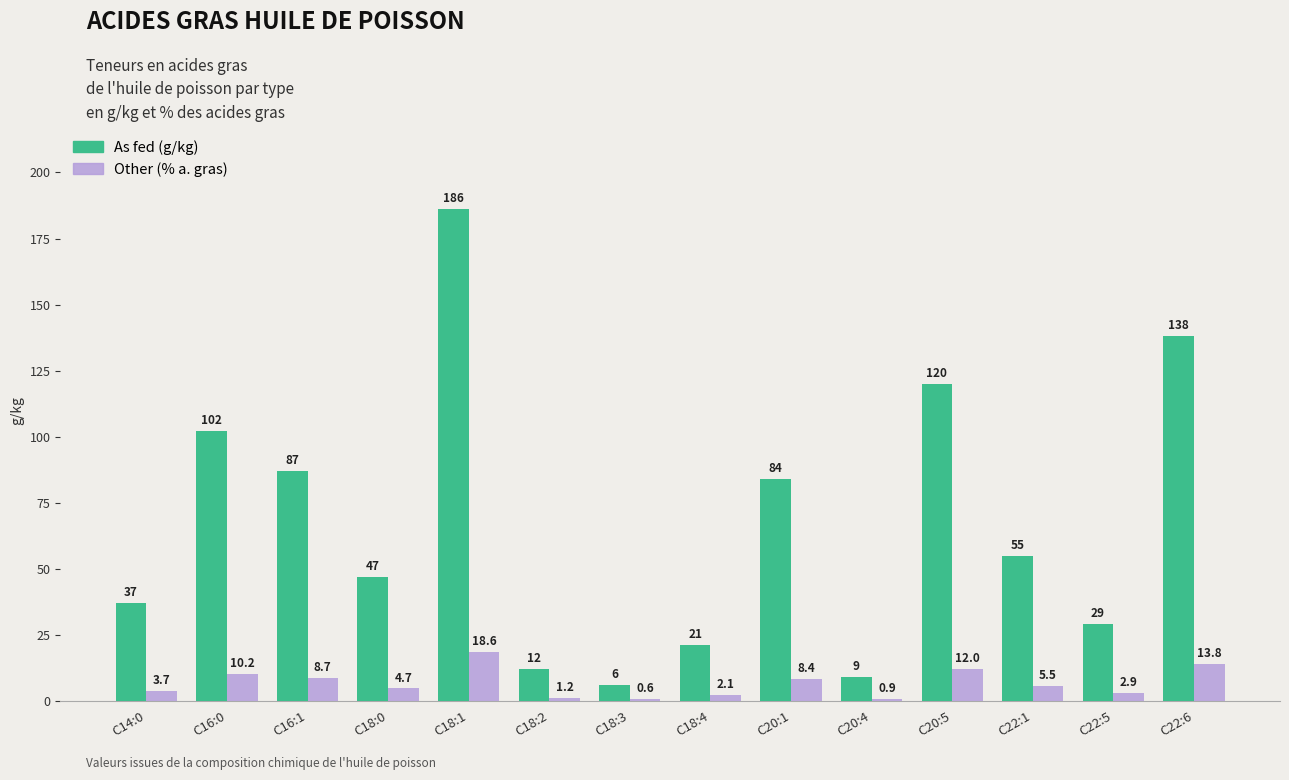

How many distinct data groups are displayed?

2